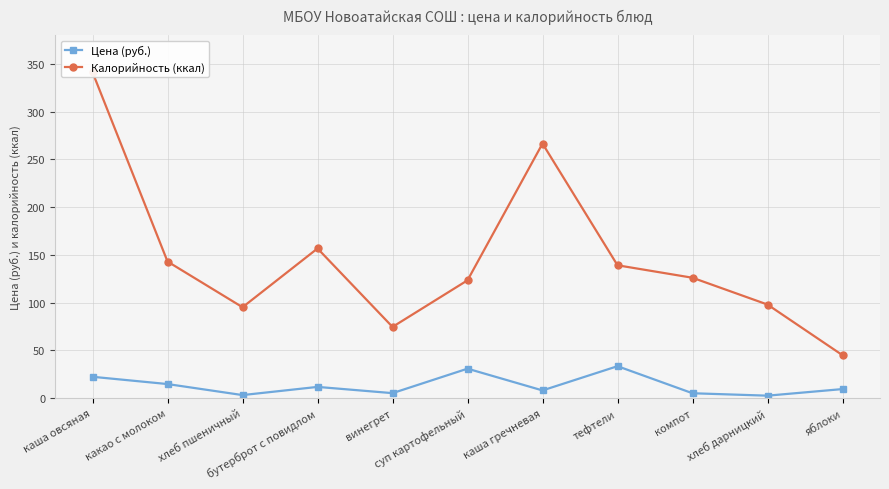

Reading left to right, list all the values displayed in this chart.

Цена (руб.): 22.4	14.8	3.3	11.8	5.3	30.9	8.1	33.5	5.2	2.6	9.6
Калорийность (ккал): 341.1	143.0	95.2	156.7	74.6	123.4	266.5	139.1	126.0	98.0	45.0